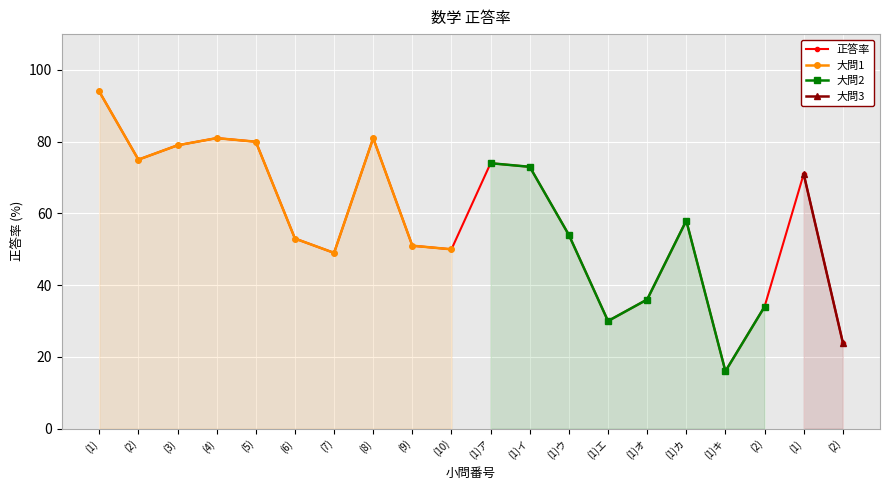

What is the label of the 20th point from the left?

(2)